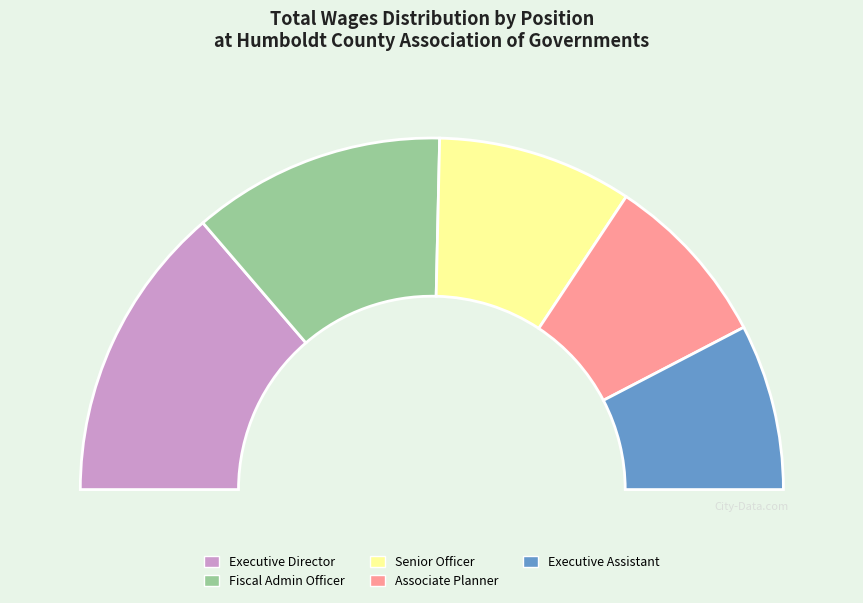

To the nearest percent, what percentage of the pie is Executive Assistant?

15%